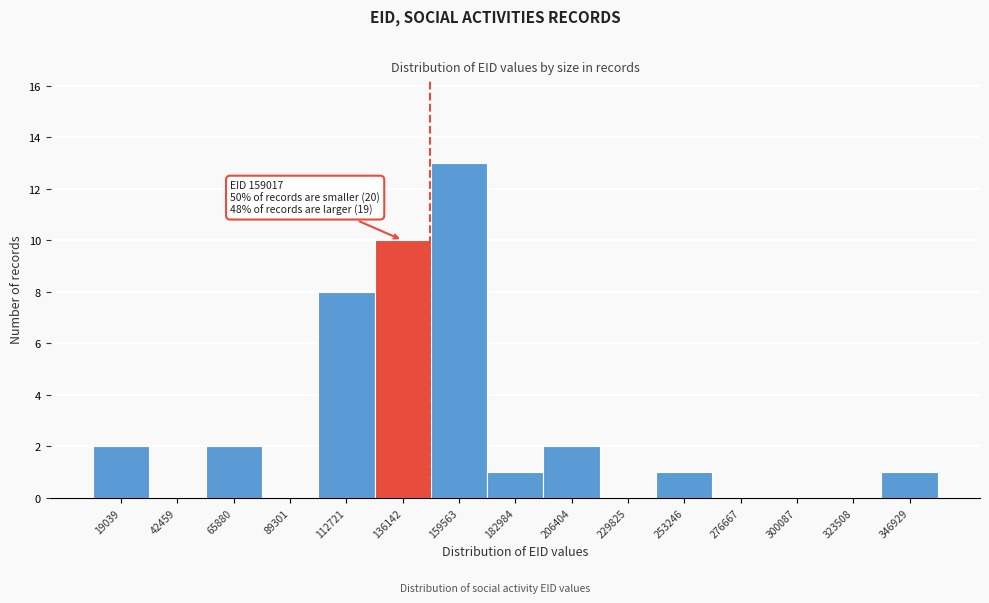

Reading left to right, transcribe all the data shown in this chart.

19039=2	42459=0	65880=2	89301=0	112721=8	136142=10	159563=13	182984=1	206404=2	229825=0	253246=1	276667=0	300087=0	323508=0	346929=1